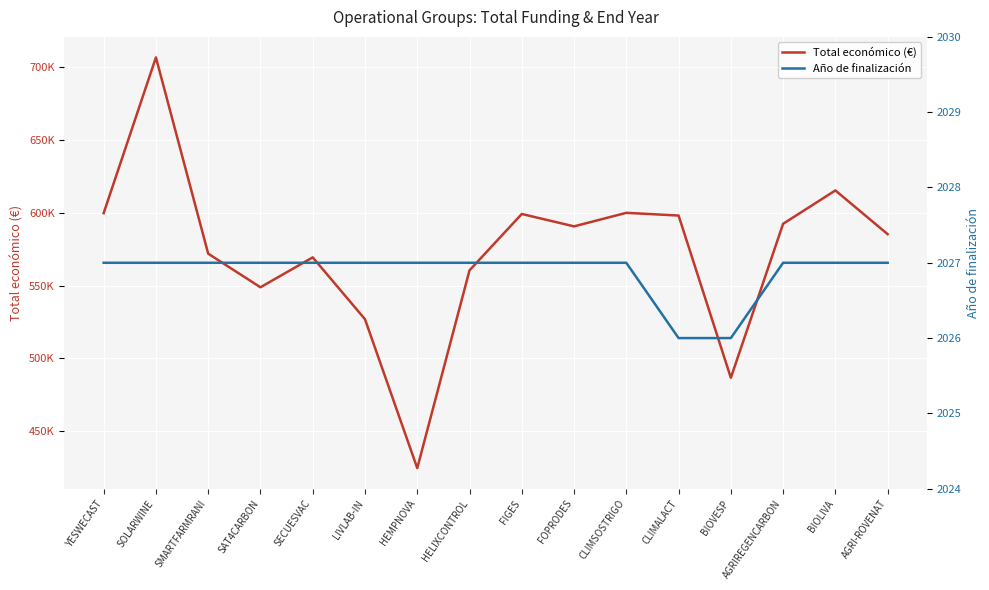

List the series in order of their overall mean, highest first.

Total económico (€), Año de finalización